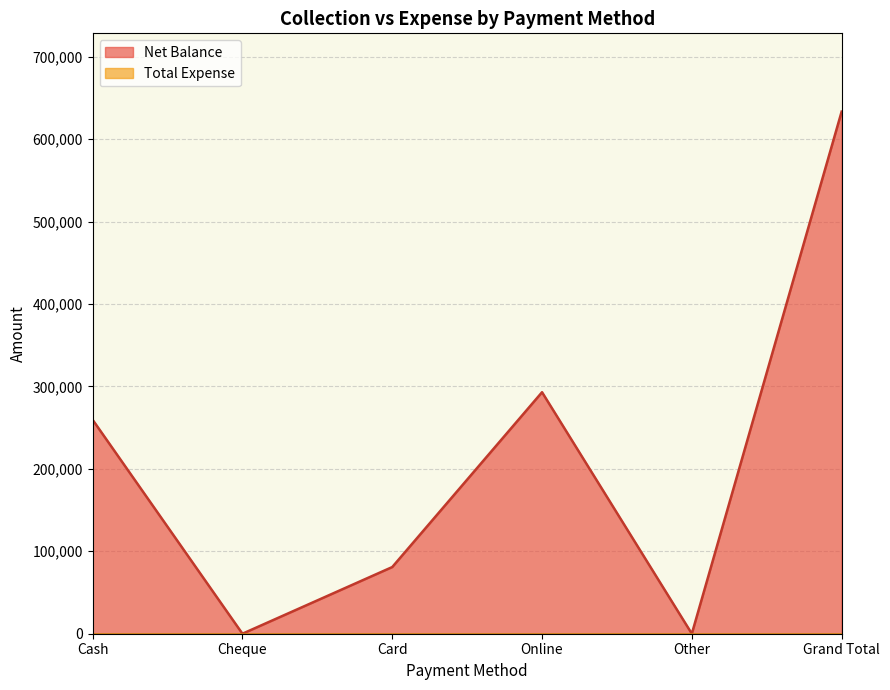

True or false: the data shows 24568 at Card.

False